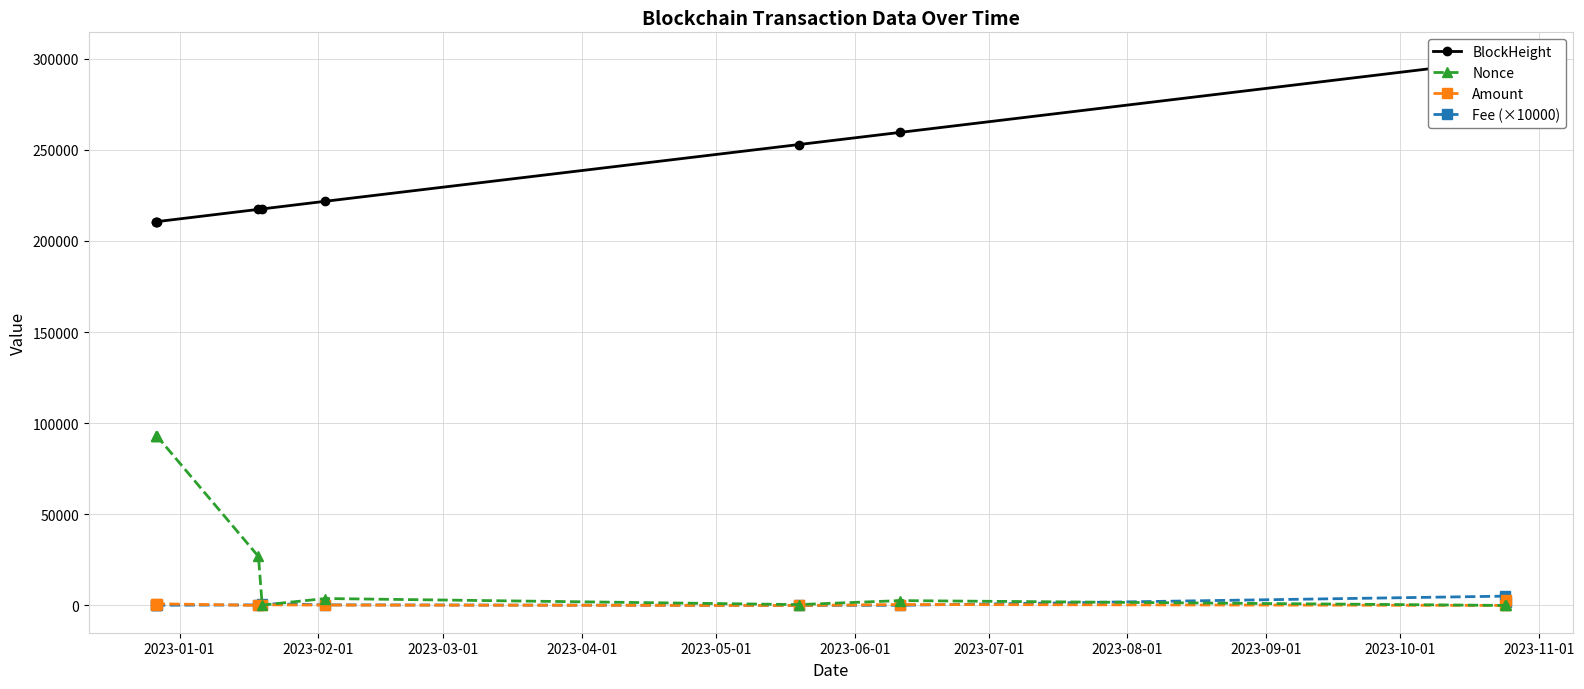

What is the difference between the maximum and minimum values in the Amount series?

2870.0